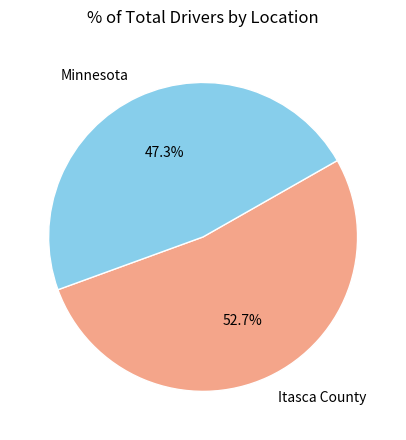

True or false: Minnesota accounts for 53% of the total.

False